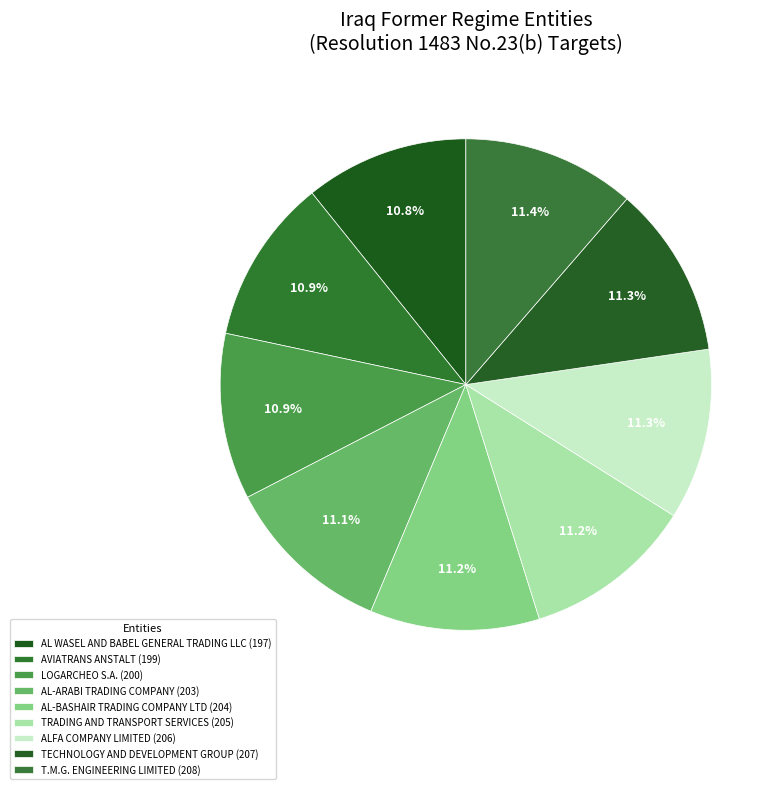

Count the number of slices in the pie.

9